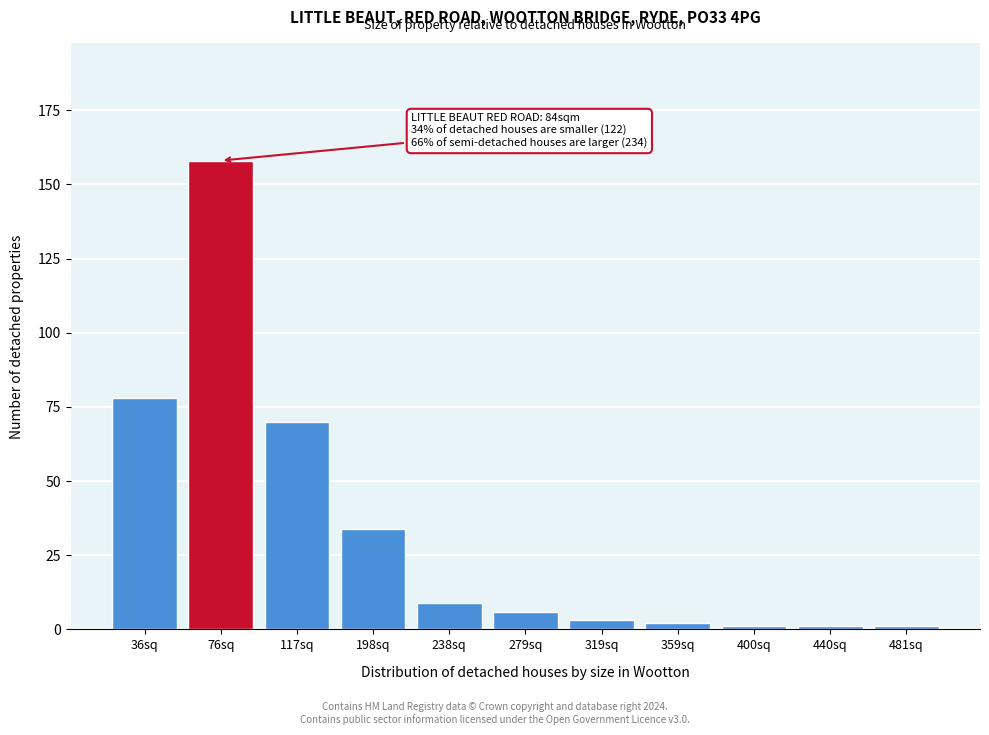

Reading right to left, transcribe all the data shown in this chart.

1	1	1	2	3	6	9	34	70	158	78